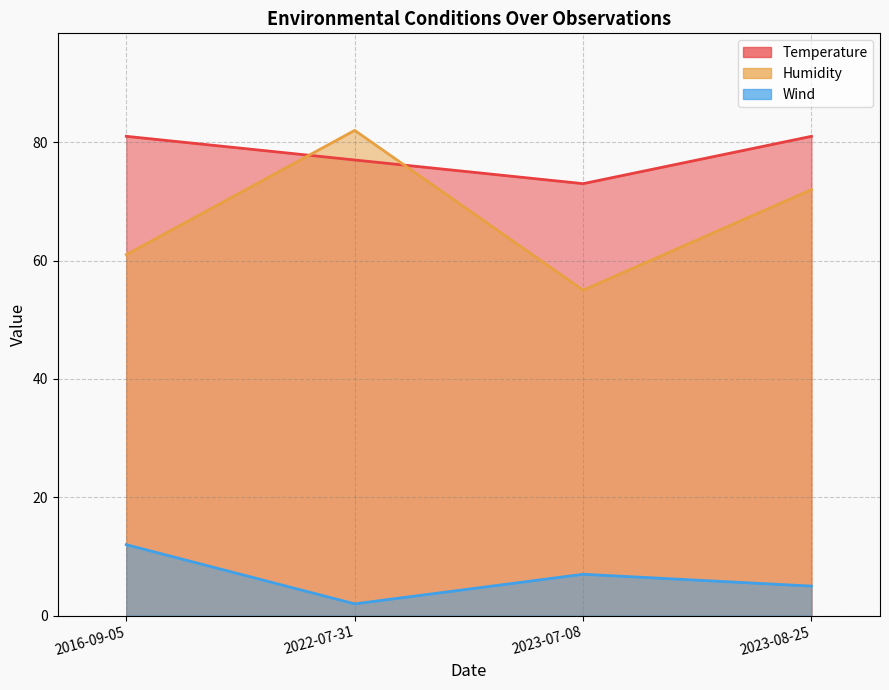

What is the label of the 1st point from the right?

2023-08-25